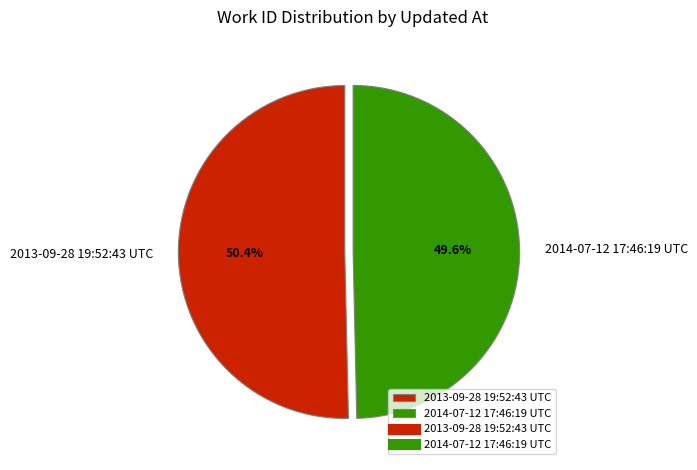

What portion of the pie excludes 2013-09-28 19:52:43 UTC?

49.6%